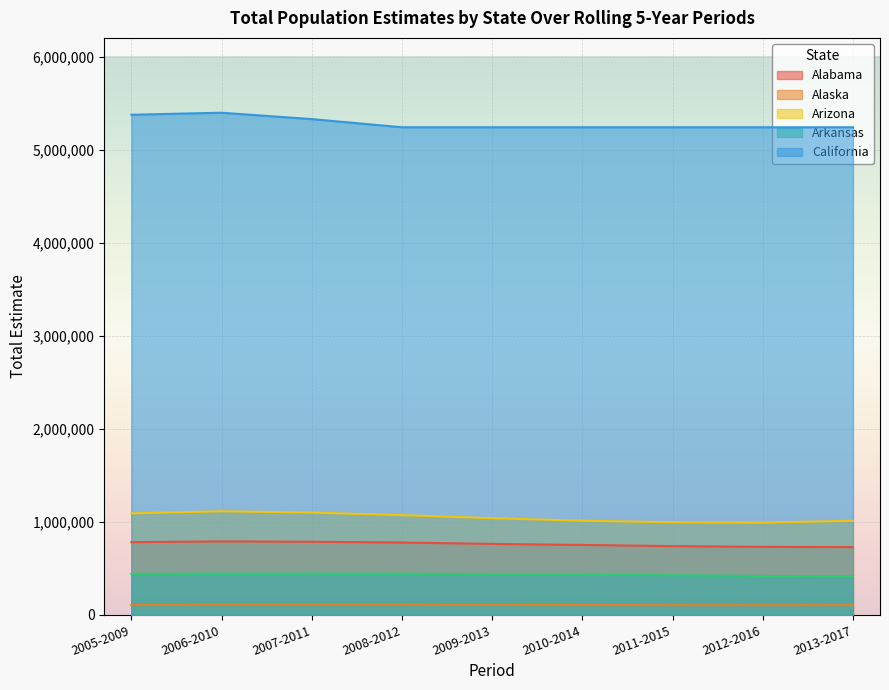

What is the difference between the maximum and minimum values in the Alaska series?

8531